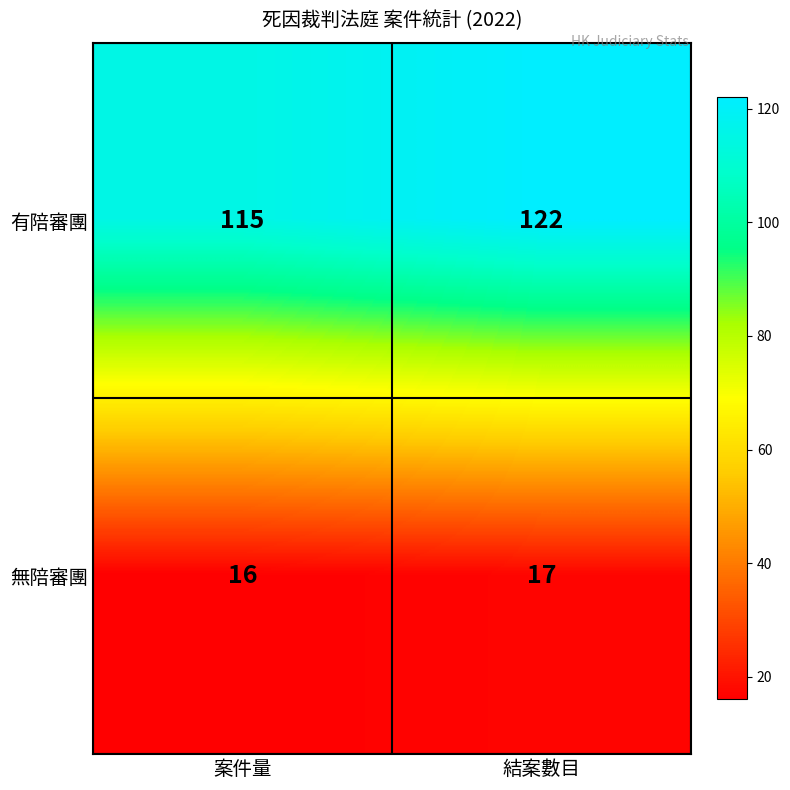

What is the sum of the 有陪審團 values at 結案數目 and 案件量?

237